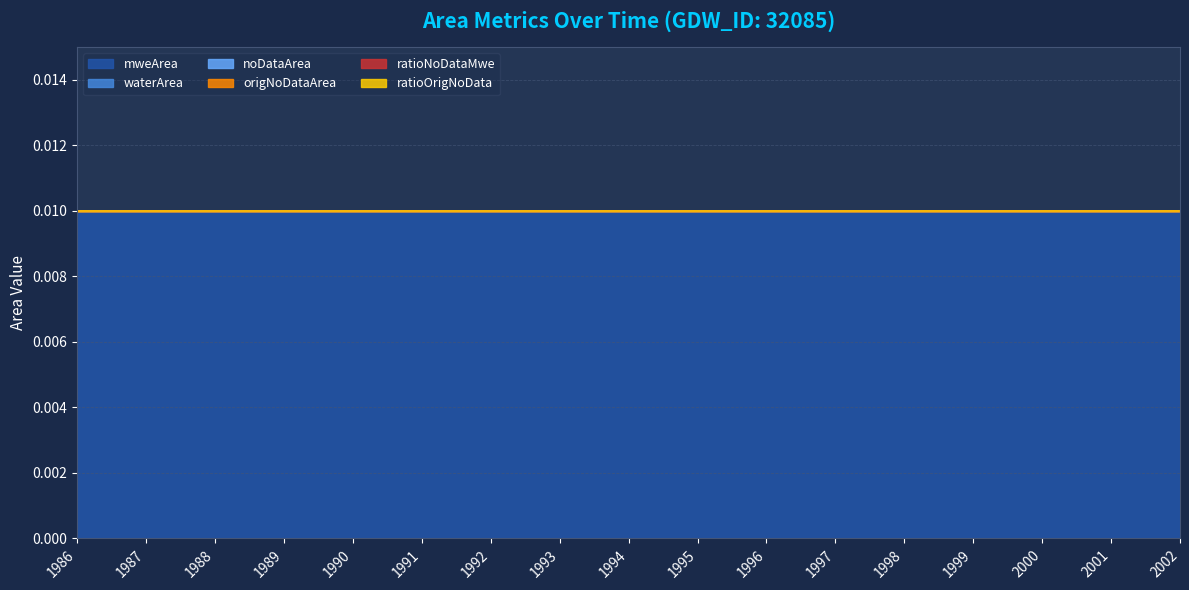

True or false: mweArea has more than 1 interior local peaks.

False